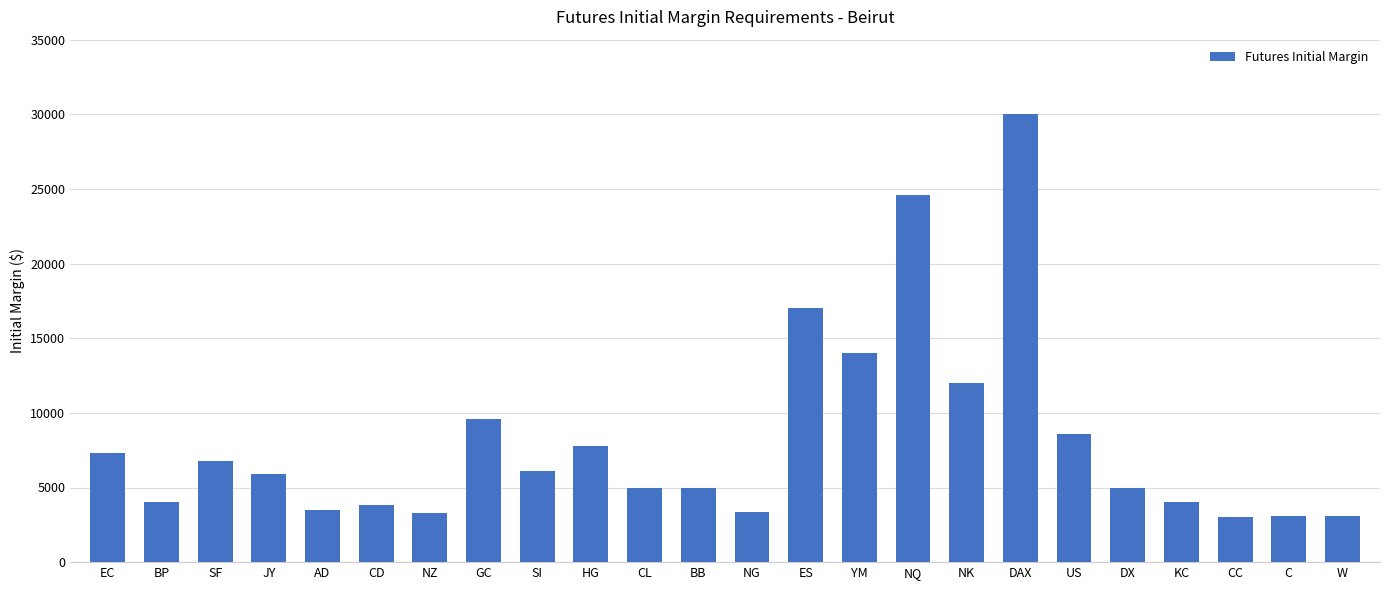

What is the sum of the values at EC and CC?

10300